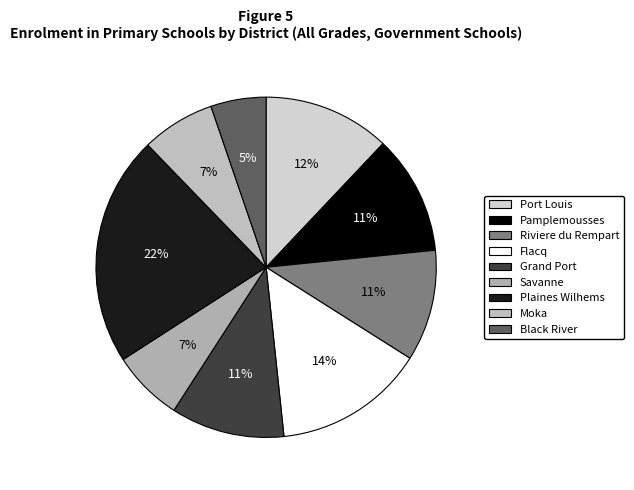

To the nearest percent, what is the difference between the Grand Port and Black River slice percentages?

6%